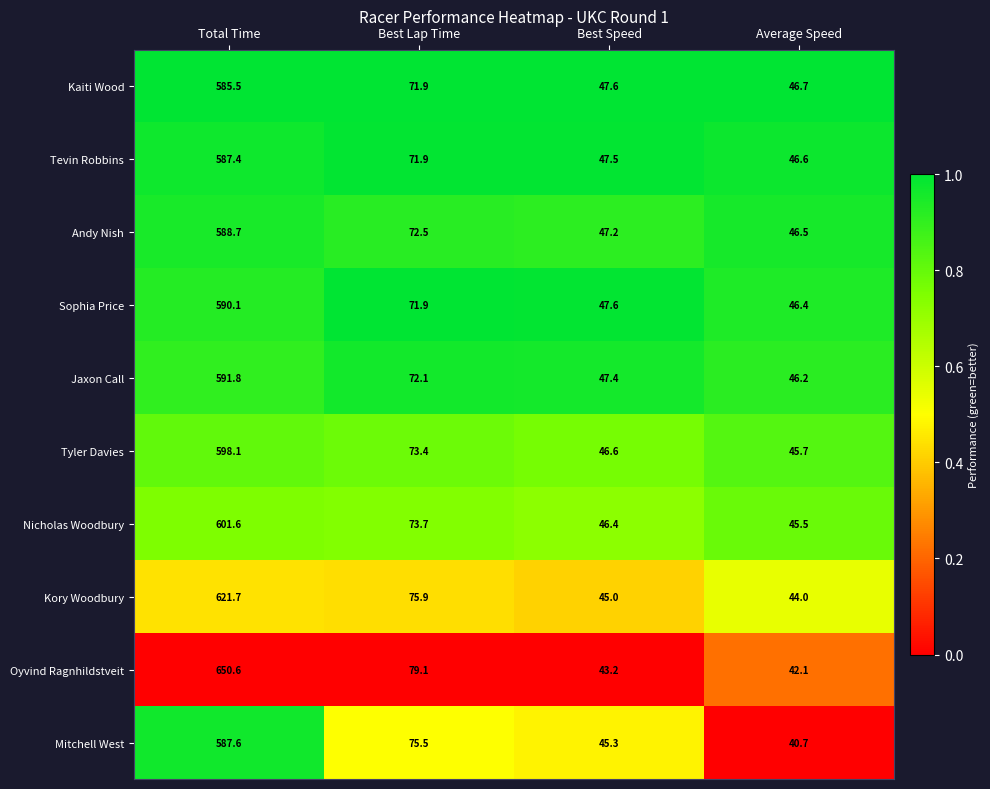

What is the difference between the highest and lowest values at Total Time?

65.1